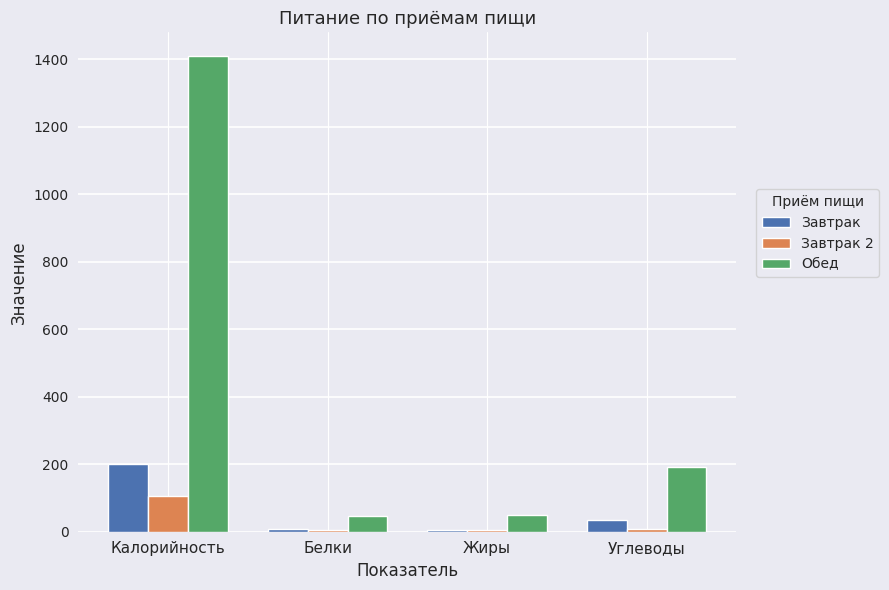

Does the chart contain stacked bars?

No